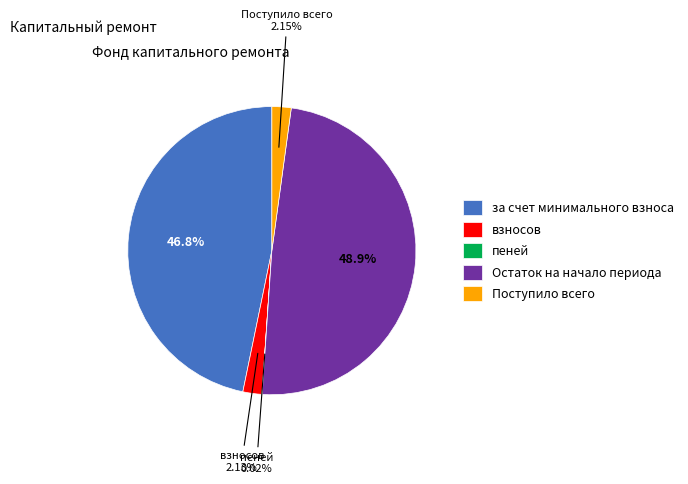

Is it true that Остаток на начало периода is 49% of the pie?

True